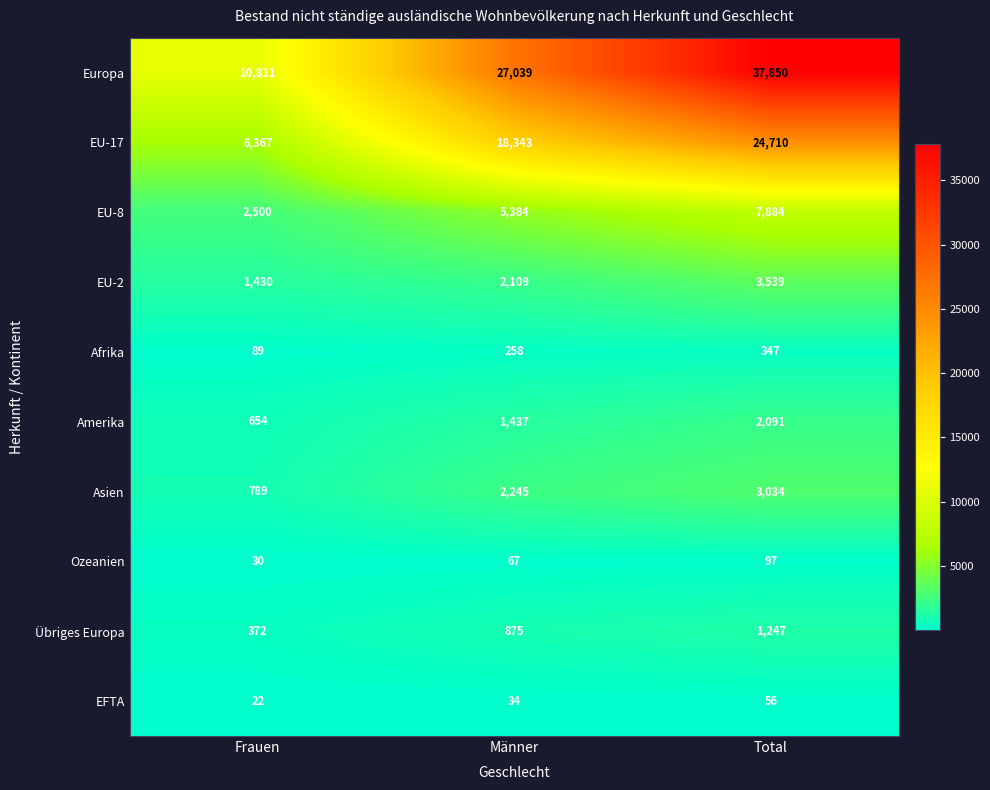

What is the average value of the Ozeanien series?

65